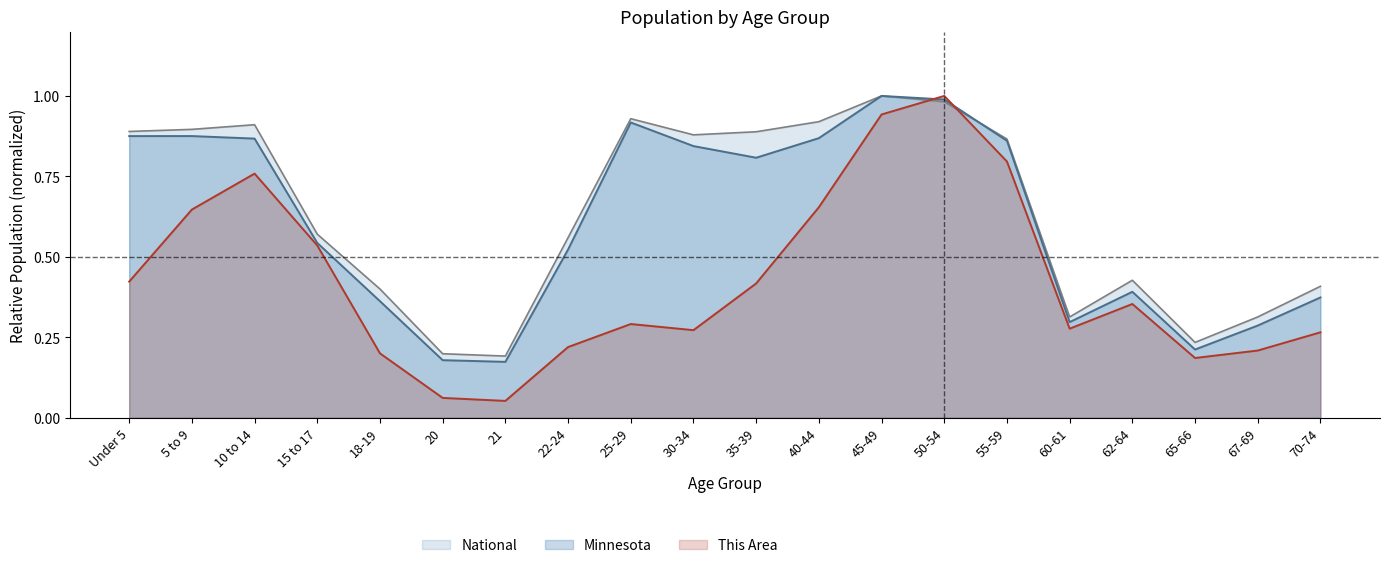

What is the smallest value displayed?

0.1